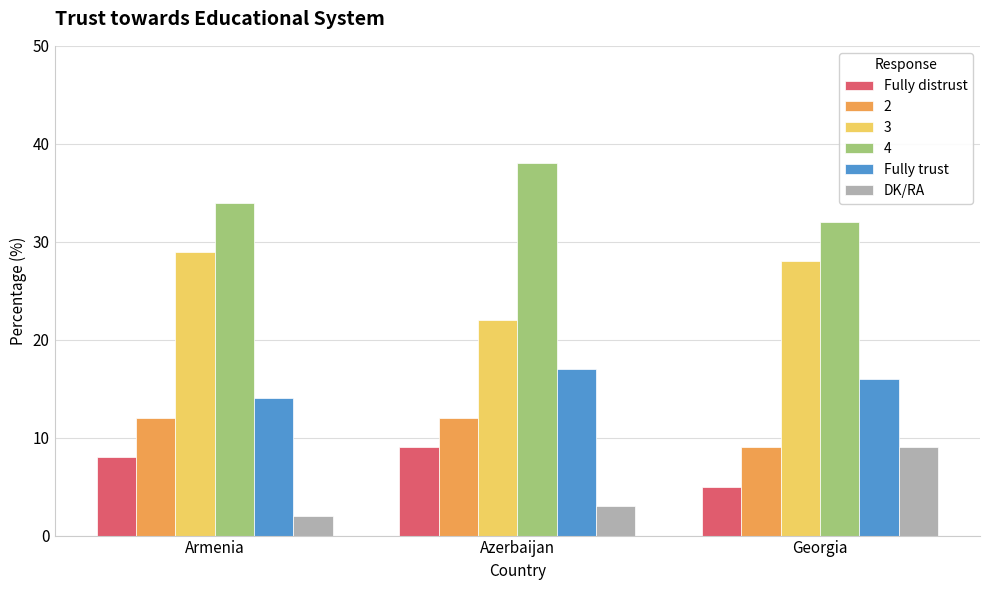

Reading left to right, extract all data points from this chart.

Fully distrust: Armenia=8	Azerbaijan=9	Georgia=5
2: Armenia=12	Azerbaijan=12	Georgia=9
3: Armenia=29	Azerbaijan=22	Georgia=28
4: Armenia=34	Azerbaijan=38	Georgia=32
Fully trust: Armenia=14	Azerbaijan=17	Georgia=16
DK/RA: Armenia=2	Azerbaijan=3	Georgia=9